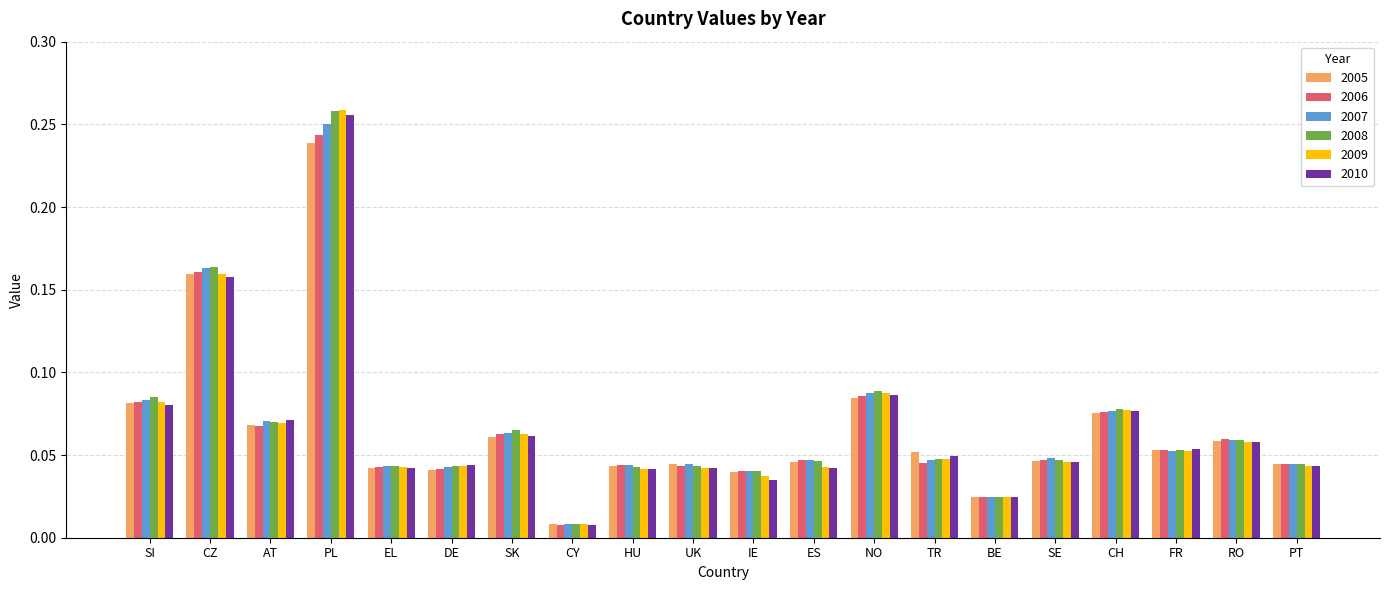

What is the sum of all 2005 values?

1.3